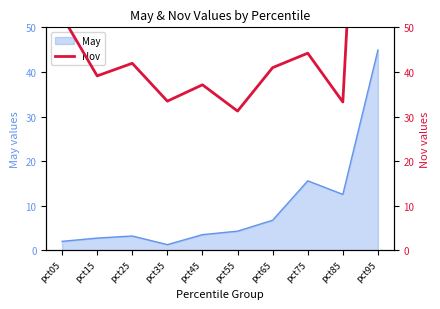

The May series shows 10.1 at pct75. True or false?

False